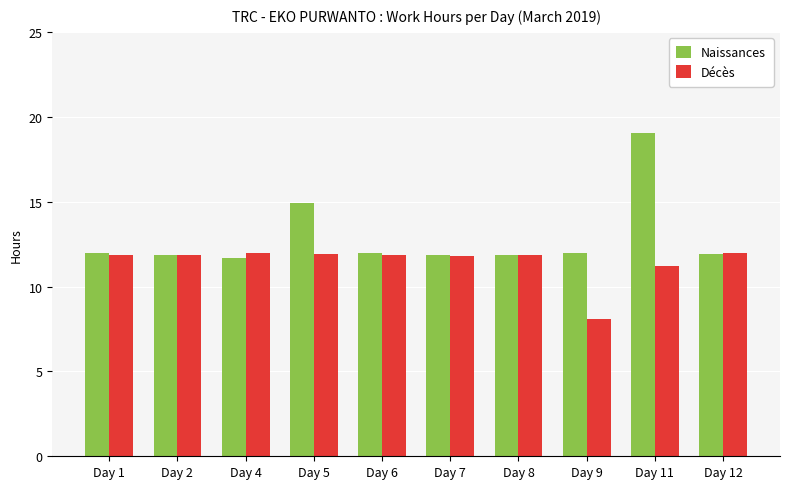

At which label does Naissances reach its peak?

Day 11